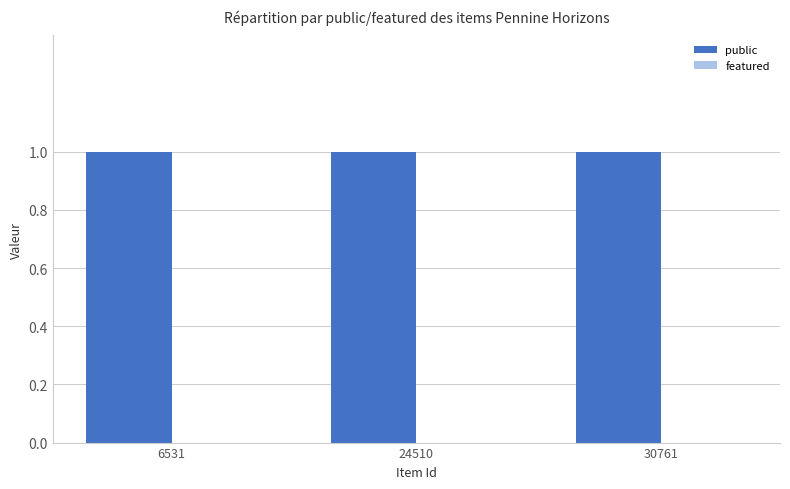

At which category does the chart reach its peak across all series?

6531